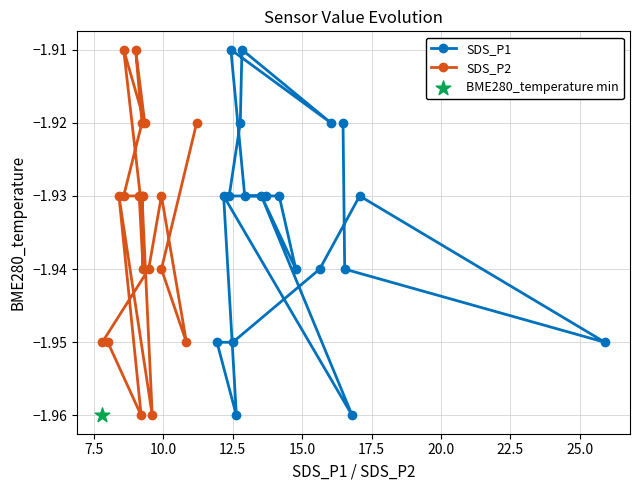

Is the value of SDS_P2 at 14 greater than the value of SDS_P1 at 25.0?

Yes